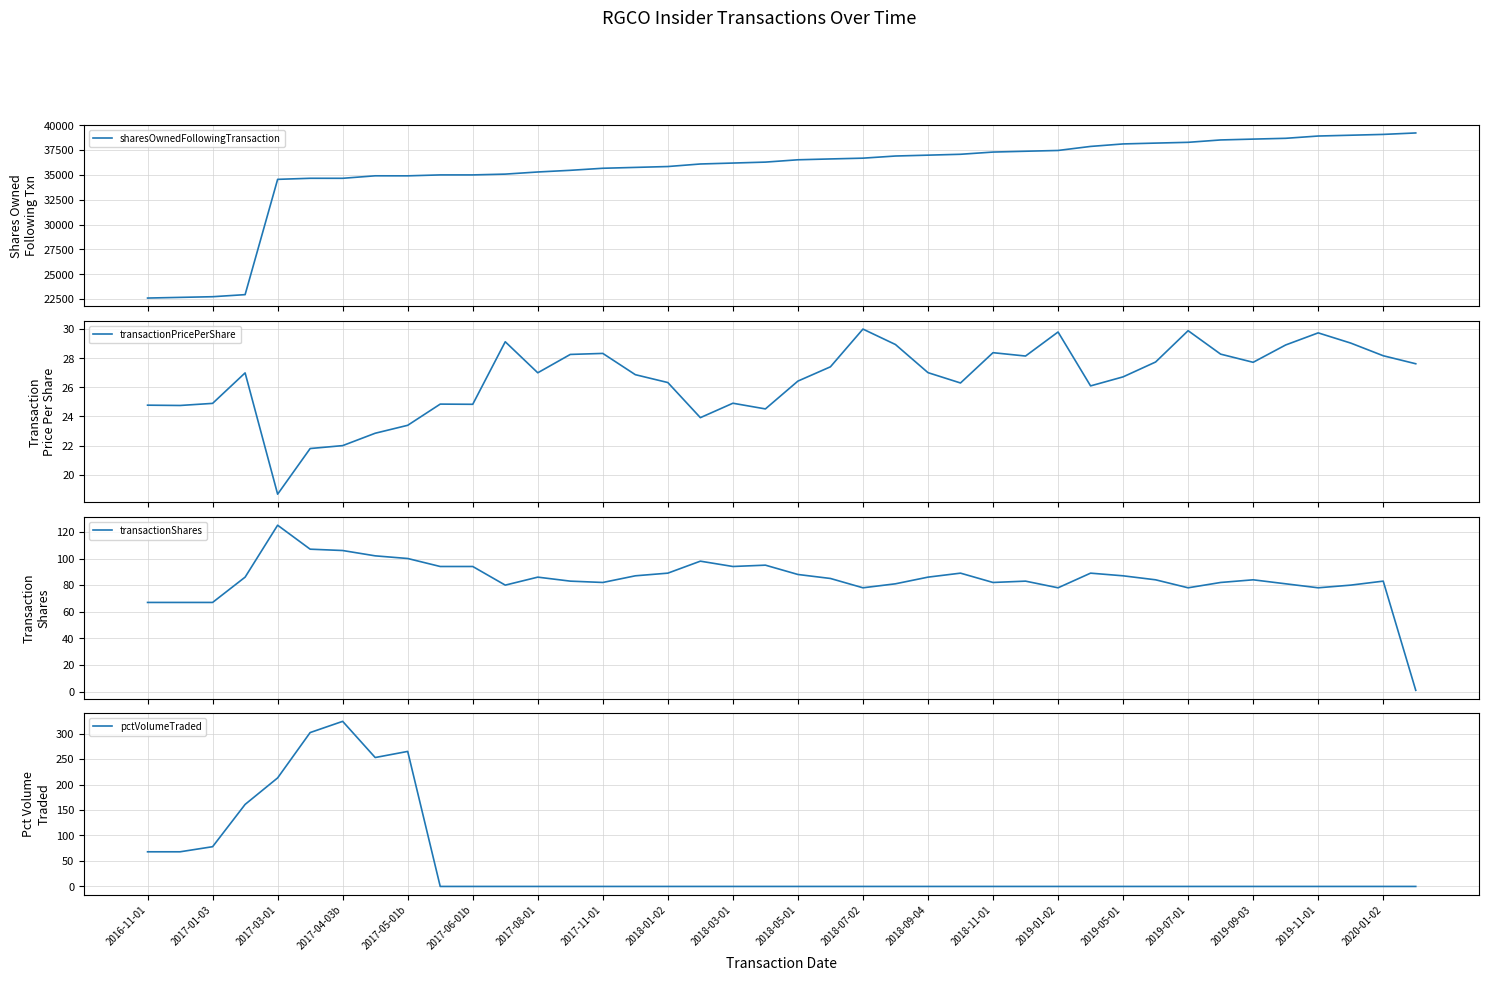

True or false: transactionPricePerShare has more than 1 points higher than both neighbors.

True